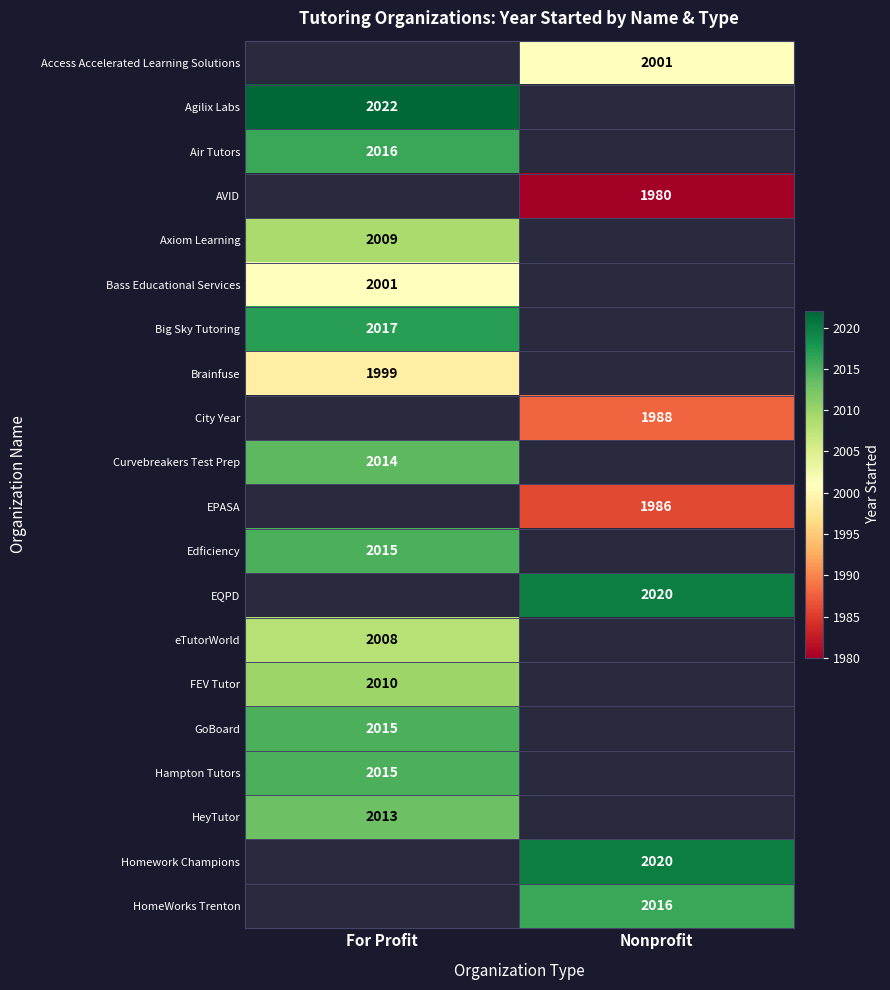

The value of EPASA at Nonprofit is 563.5. True or false?

False